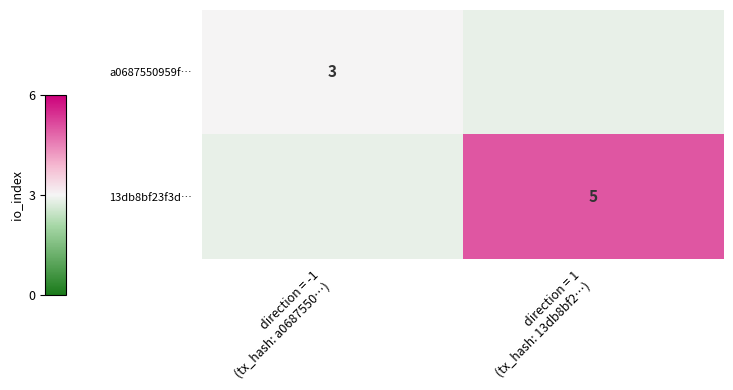

At which label does 13db8bf23f3d… reach its peak?

direction = -1 (tx_hash: a0687550…)